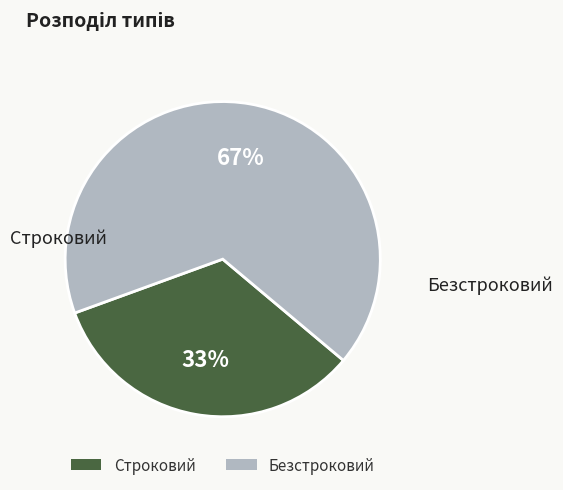

To the nearest percent, what is the average slice percentage?

50%